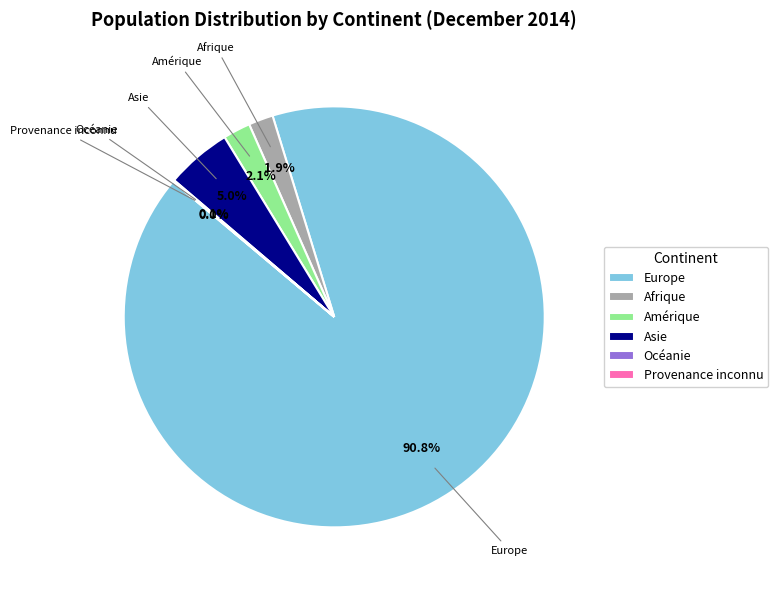

What is the largest slice in the pie chart?

Europe